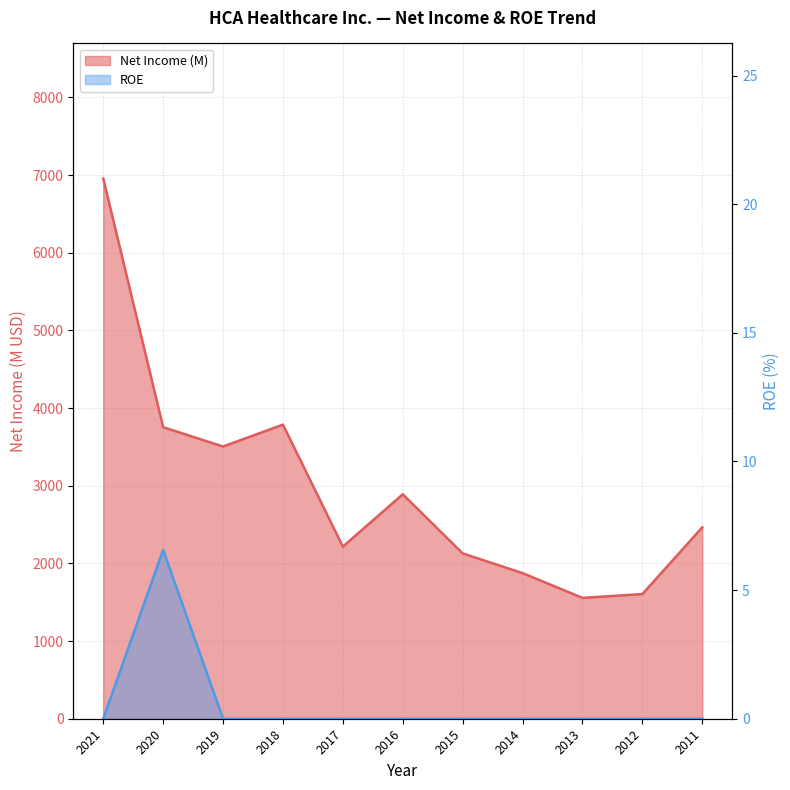

Reading left to right, transcribe all the data shown in this chart.

Net Income (M): 2021=6956.0	2020=3754.0	2019=3505.0	2018=3787.0	2017=2216.0	2016=2890.0	2015=2129.0	2014=1875.0	2013=1556.0	2012=1605.0	2011=2465.0
ROE: 2021=0.0	2020=6.6	2019=0.0	2018=0.0	2017=0.0	2016=0.0	2015=0.0	2014=0.0	2013=0.0	2012=0.0	2011=0.0